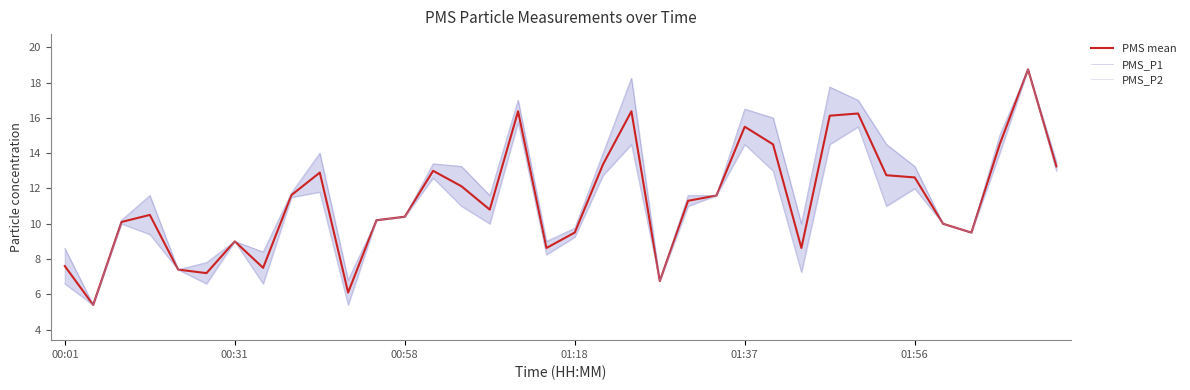

True or false: PMS_P1 has a value of 6.2 at 01:56.

False